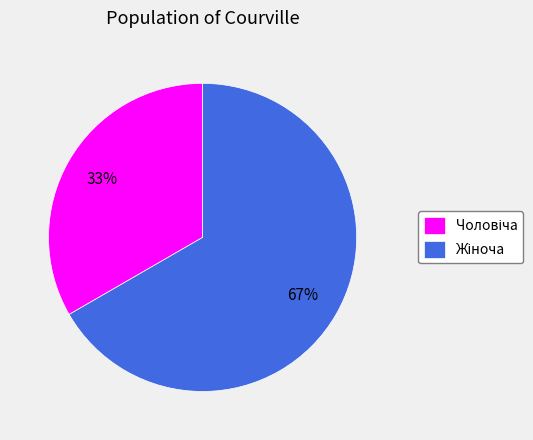

To the nearest percent, what is the average slice percentage?

50%